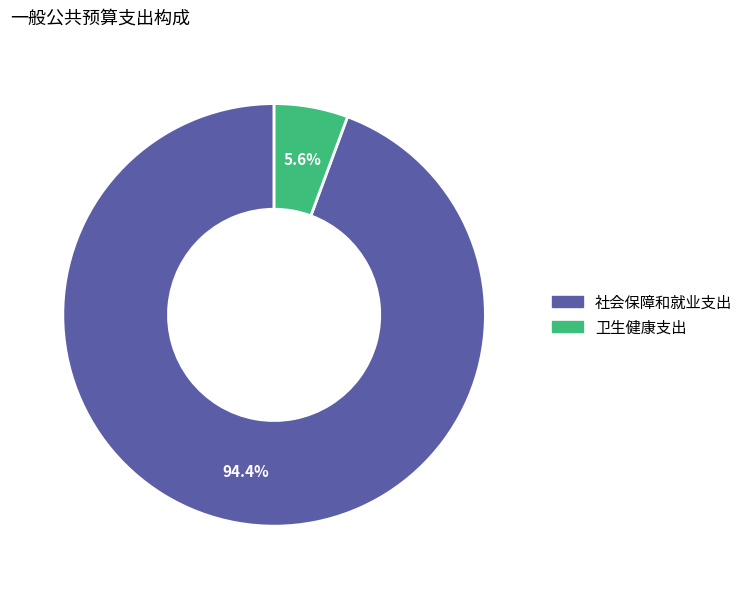

Combined, what portion of the pie is 卫生健康支出 and 社会保障和就业支出?

100.0%